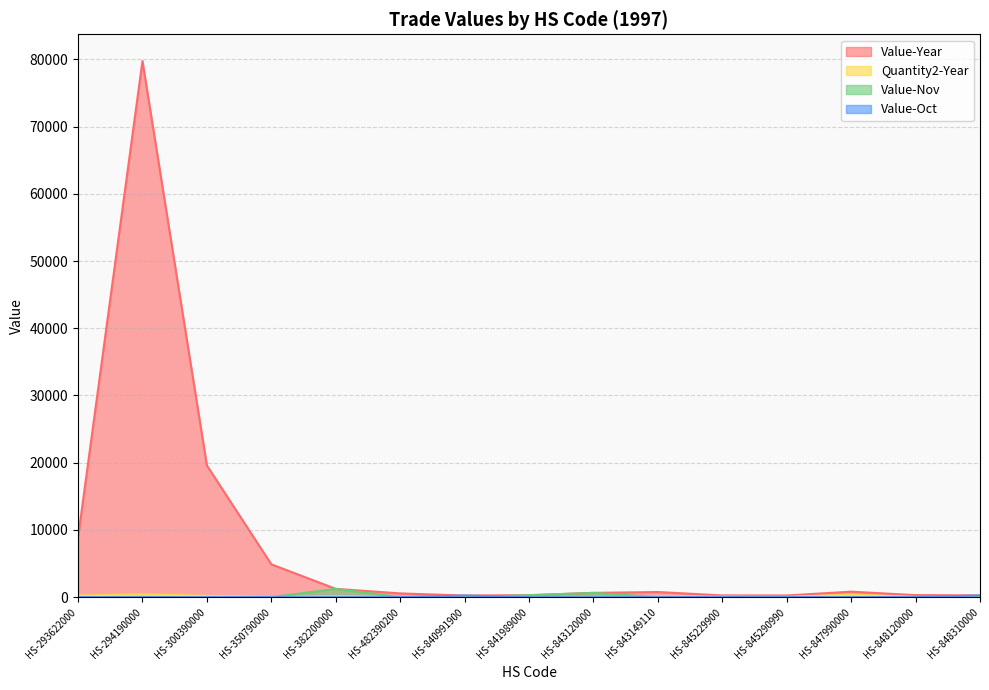

The Value-Year series shows 36006 at HS-294190000. True or false?

False